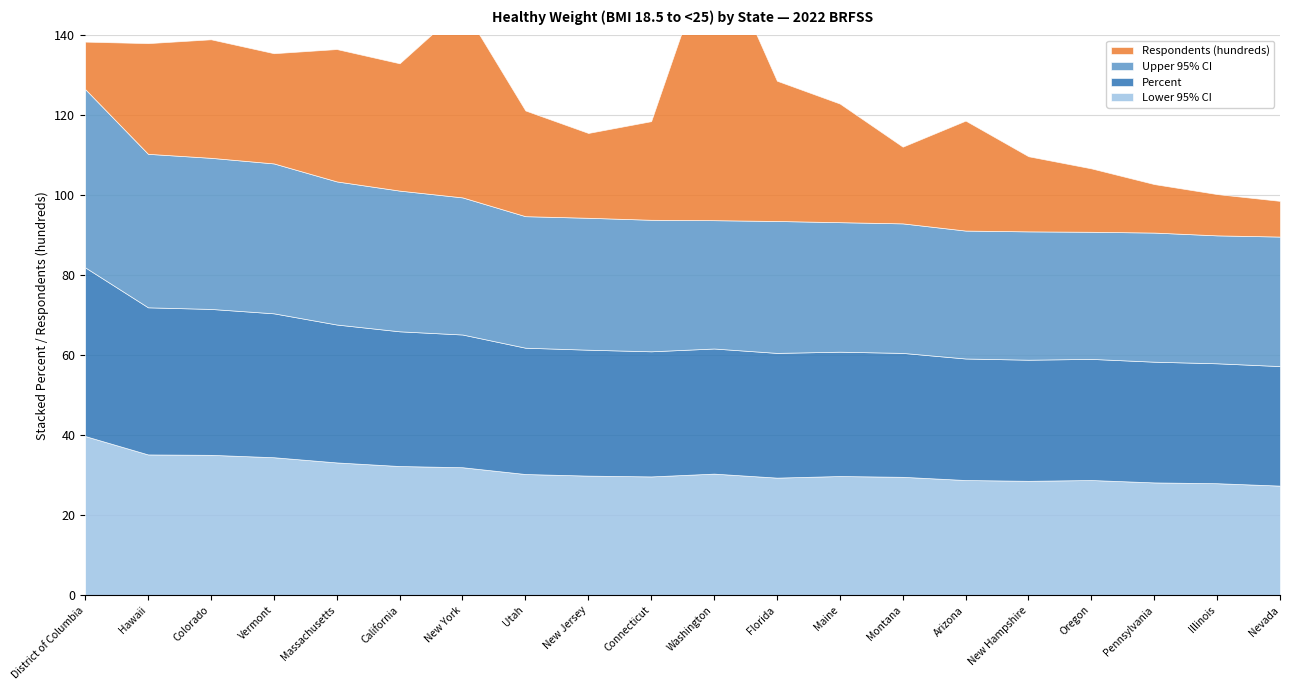

Rank the series by their maximum value, from highest to lowest.

Respondents (hundreds), Upper 95% CI, Percent, Lower 95% CI